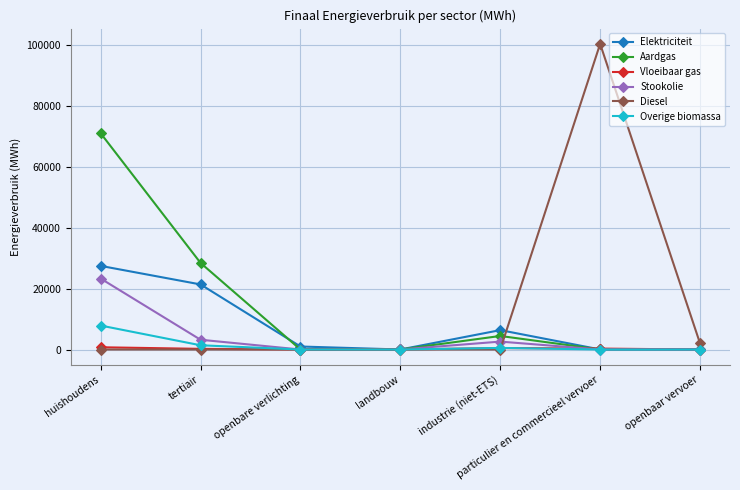

How many lines are shown in the chart?

6